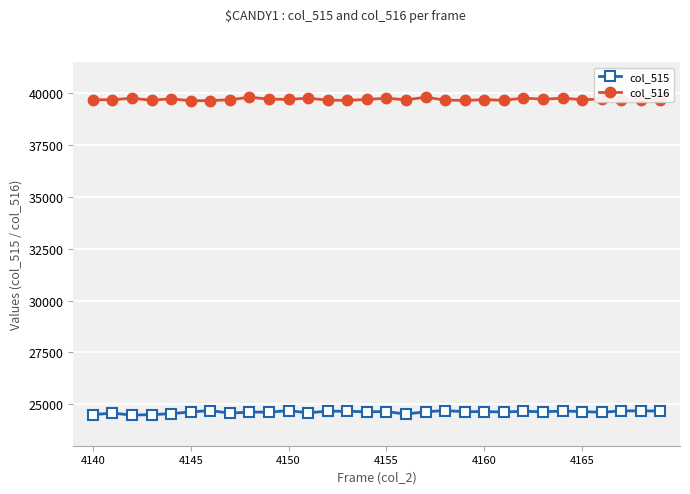

What is the value of the col_516 point at the 20th from the left?

39647